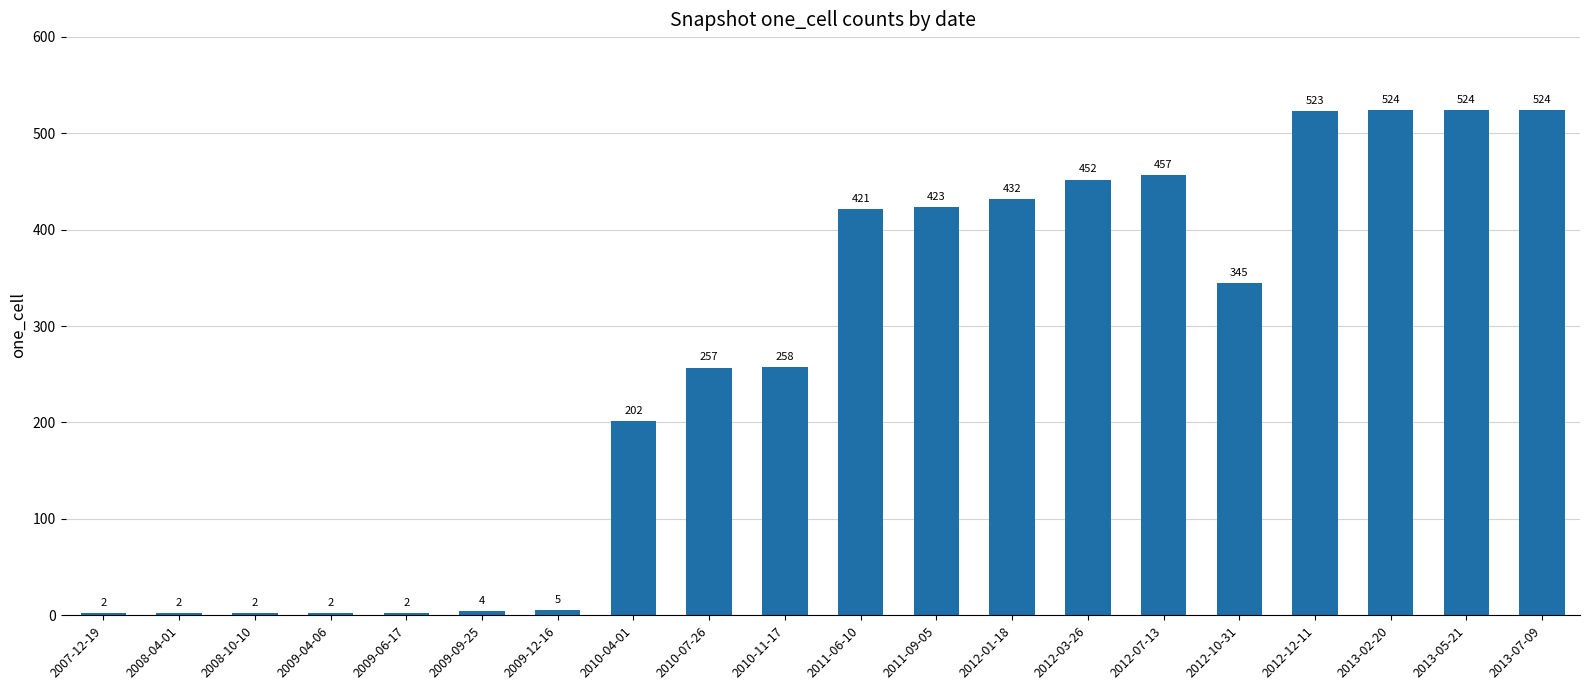

Reading left to right, extract all data points from this chart.

2	2	2	2	2	4	5	202	257	258	421	423	432	452	457	345	523	524	524	524